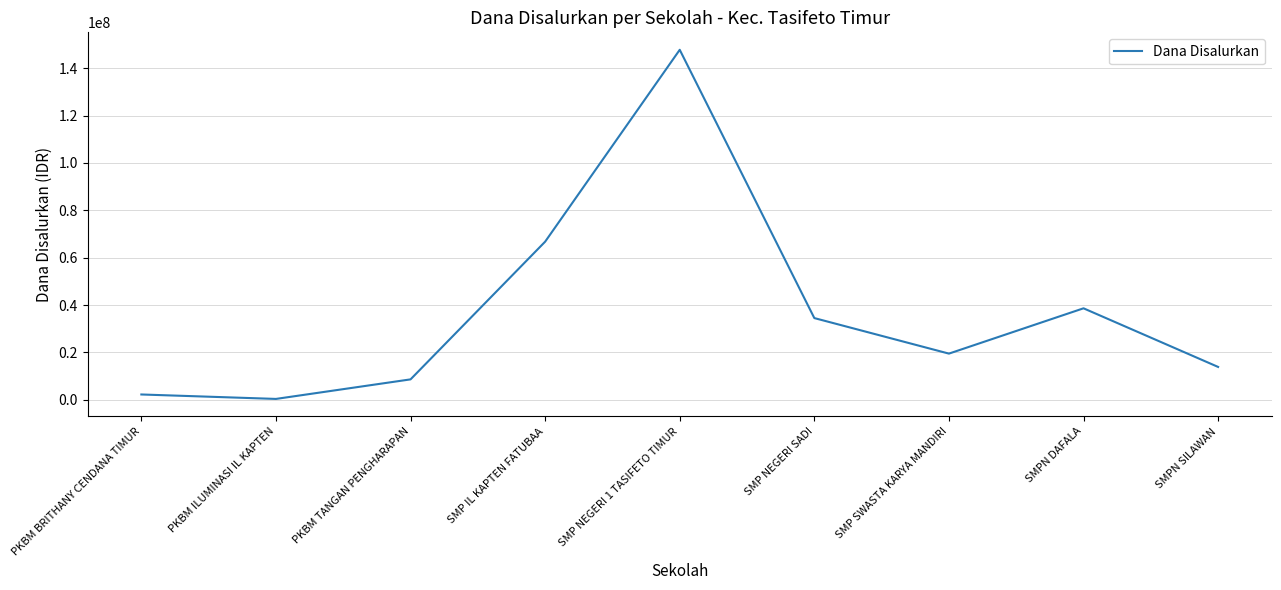

Reading right to left, what are all the values shown in this chart?

13875000	38625000	19500000	34500000	147750000	66750000	8625000	375000	2250000